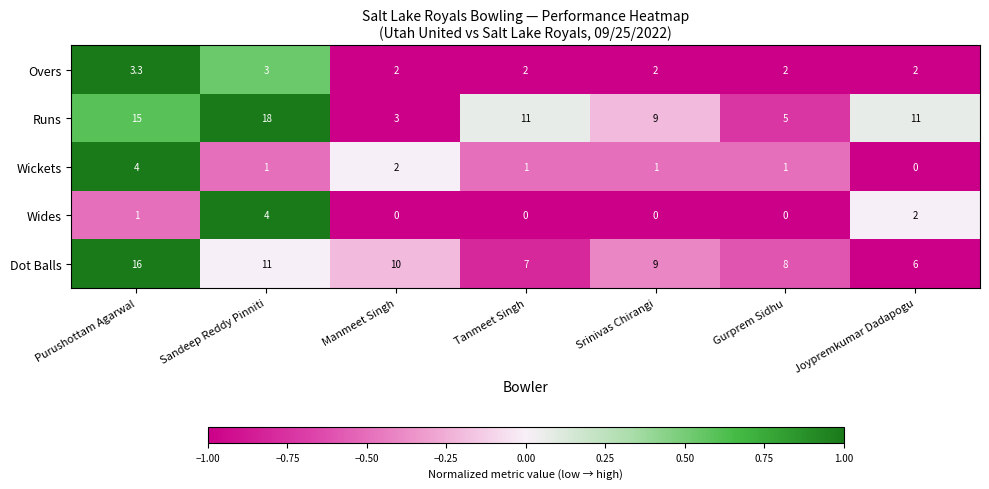

What is the spread (max minus min) of values at Purushottam Agarwal?

15.0